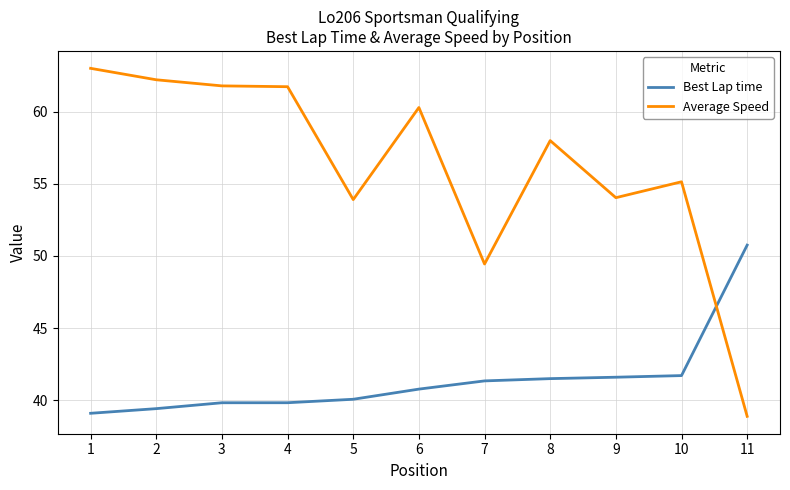

At how many categories does at least one series exceed 50?

10